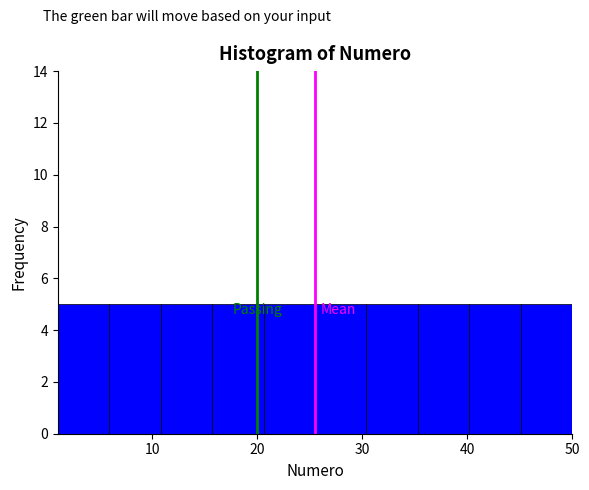

Reading left to right, list every bar in this chart as the range it spans on the x-axis followed by its height. Neither the bar edges nor the heights are printed on the chart, so give them approximately, as read against the axes.

1.0 to 5.9: 5
5.9 to 10.8: 5
10.8 to 15.7: 5
15.7 to 20.6: 5
20.6 to 25.5: 5
25.5 to 30.4: 5
30.4 to 35.3: 5
35.3 to 40.2: 5
40.2 to 45.1: 5
45.1 to 50.0: 5